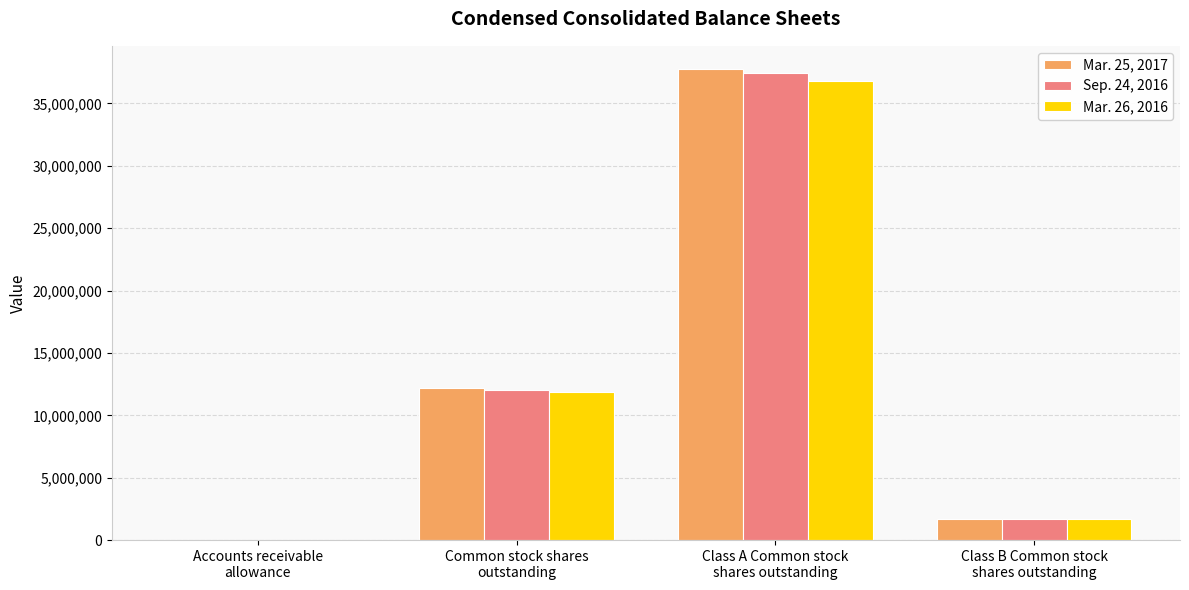

The value of Sep. 24, 2016 at Common stock shares
outstanding is 11998472. True or false?

True